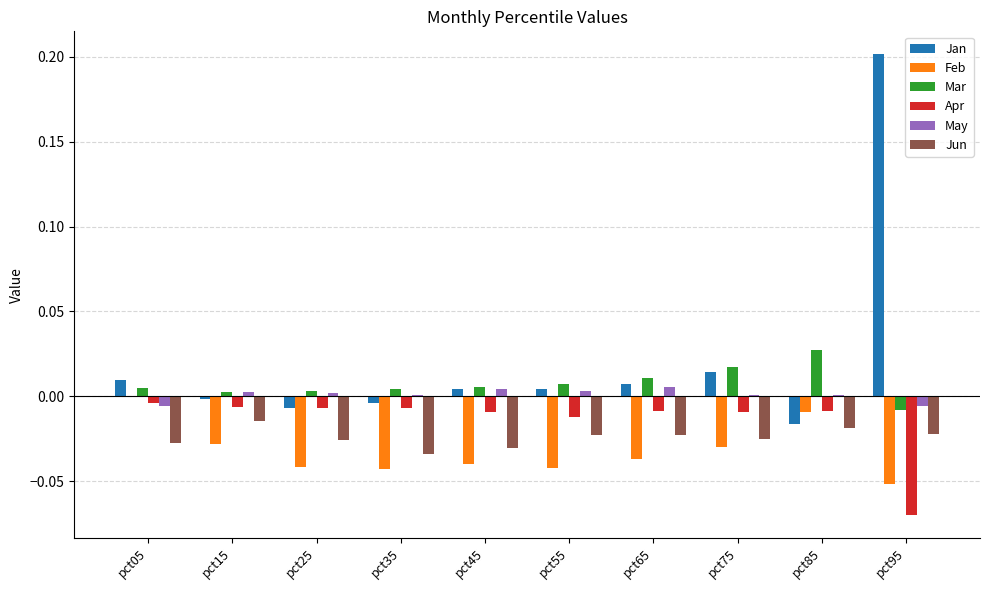

Which label corresponds to the largest value in the chart?

pct95